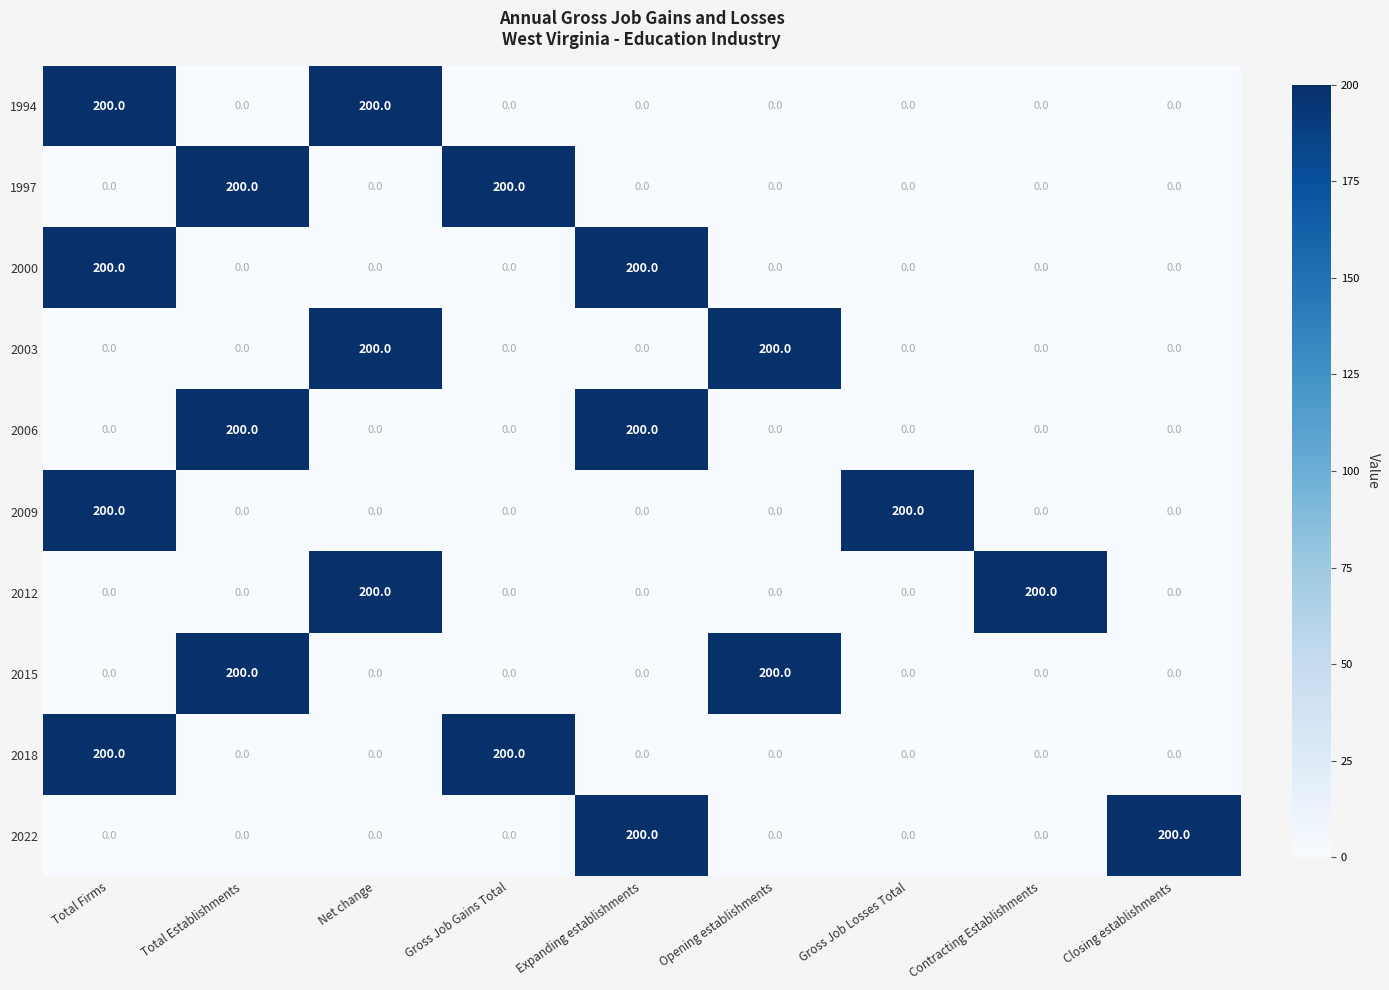

What is the total value across all series at Opening establishments?

400